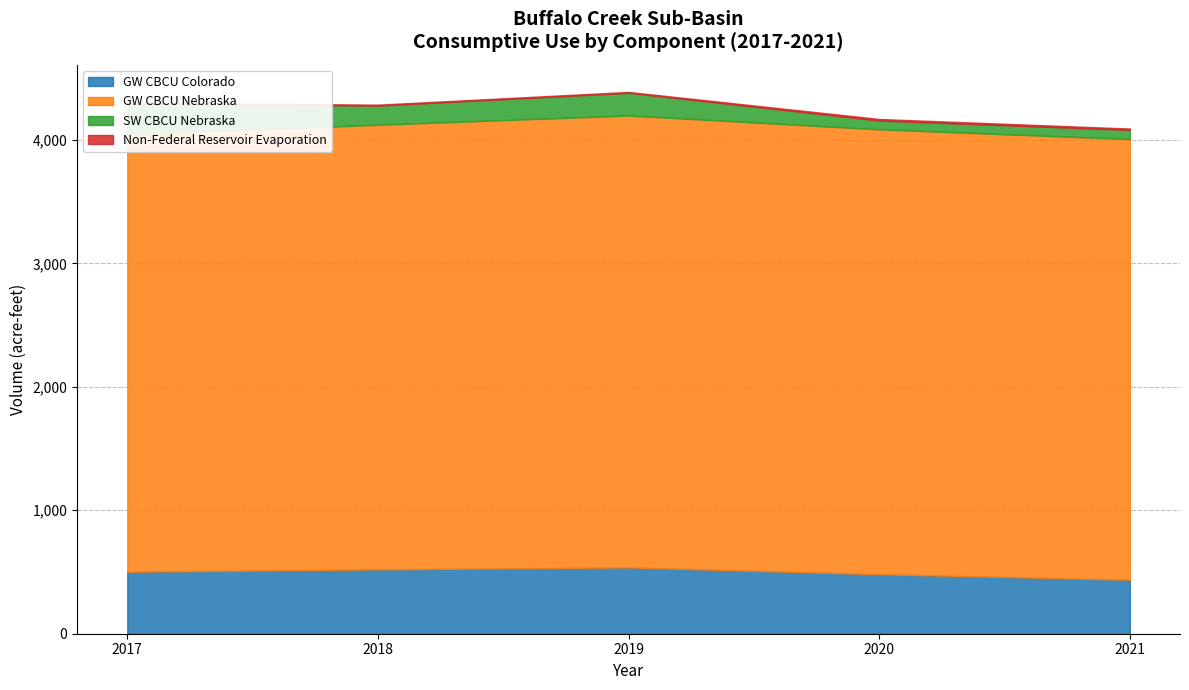

How many data points in GW CBCU Nebraska are less than 3601?

2